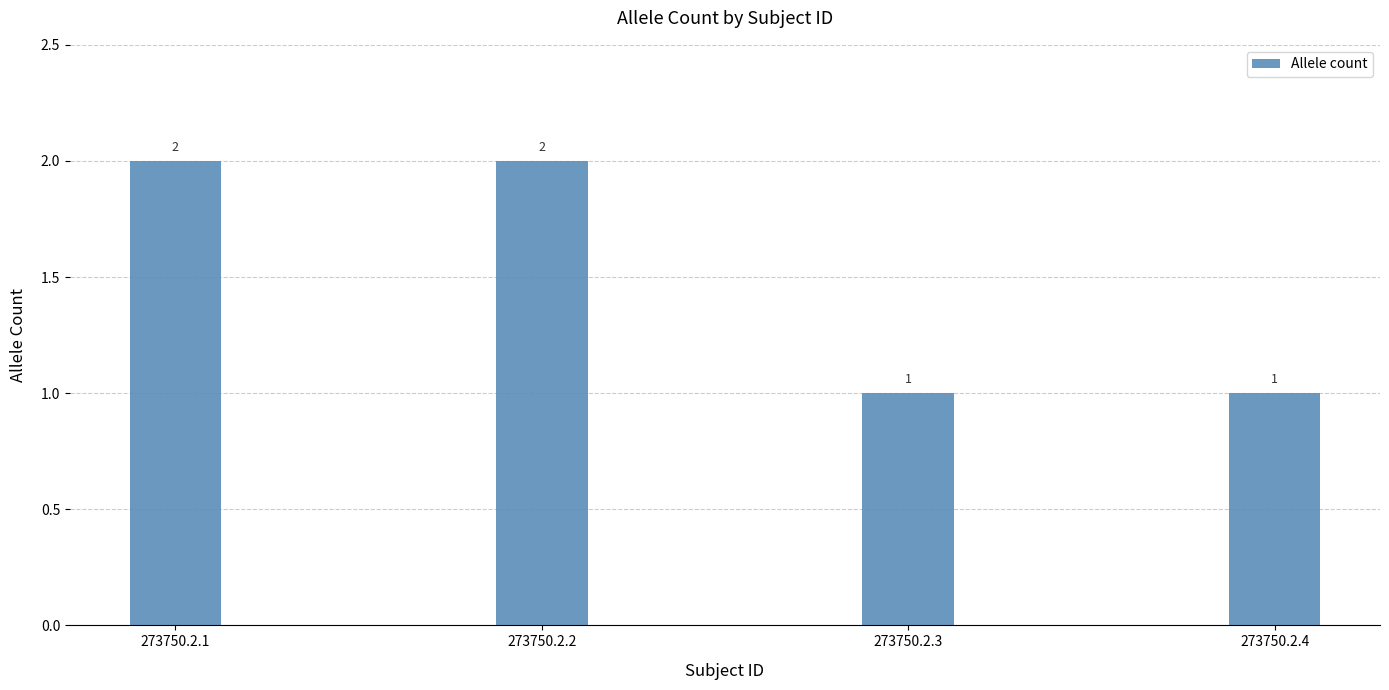

How many bars are there in total?

4